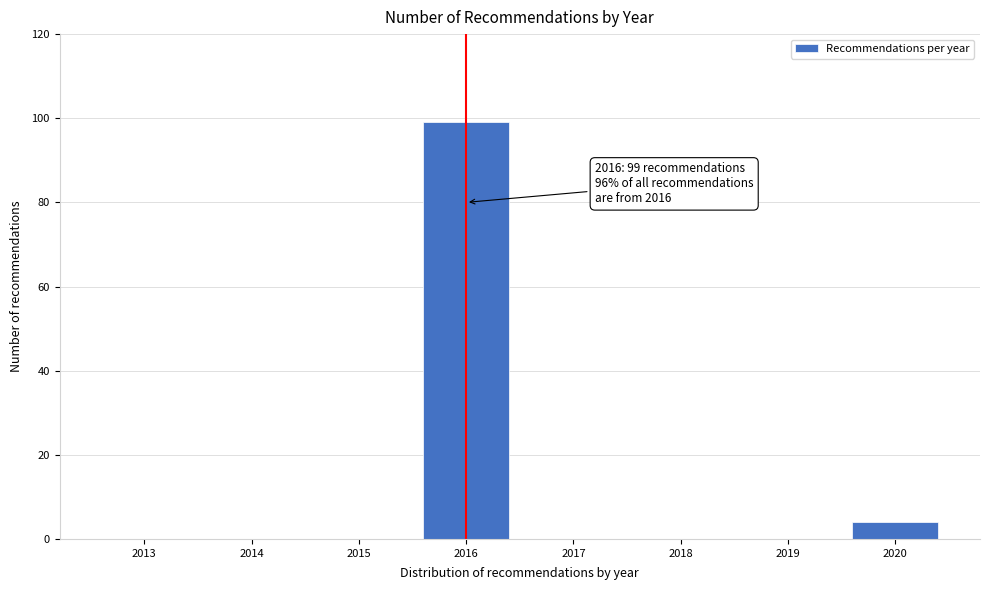

Reading left to right, what are all the values shown in this chart?

2013=0	2014=0	2015=0	2016=99	2017=0	2018=0	2019=0	2020=4